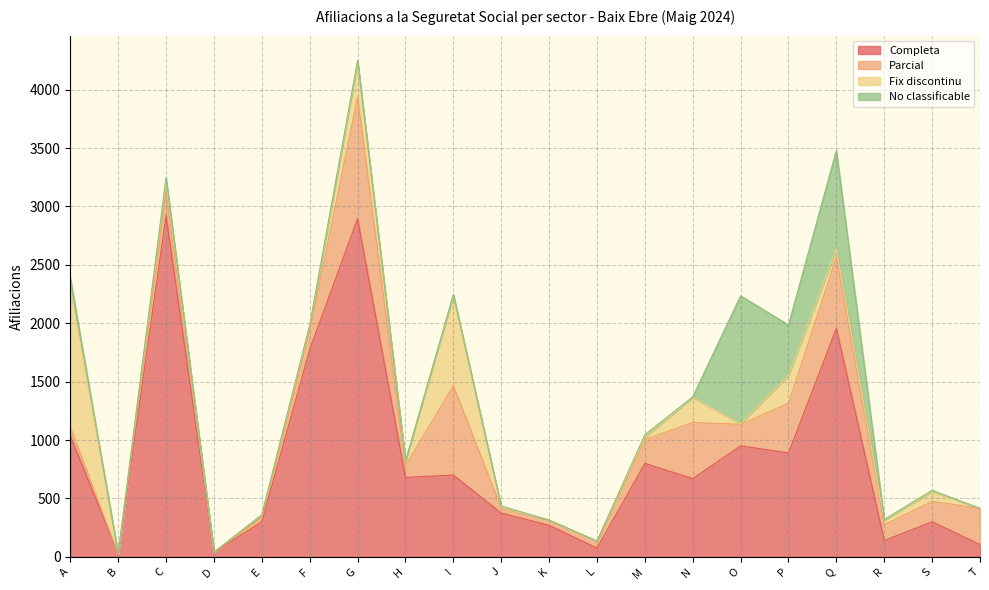

True or false: Parcial and Completa cross at least once.

True